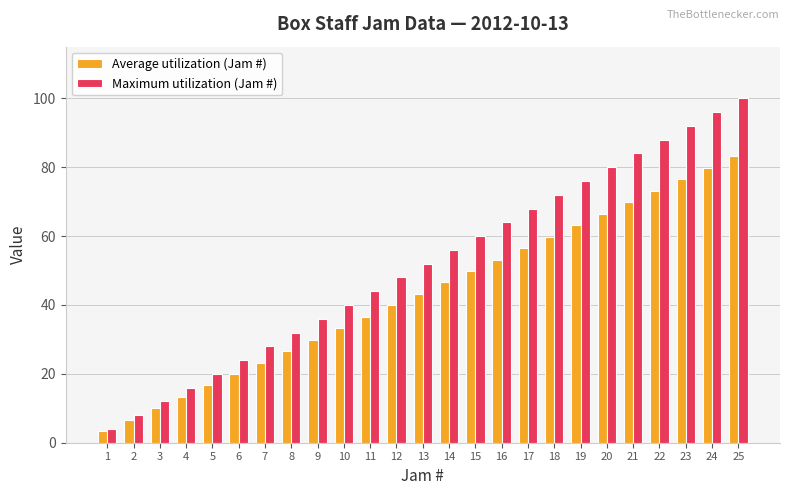

True or false: Average utilization (Jam #) has a value of 3.3 at 1.

True